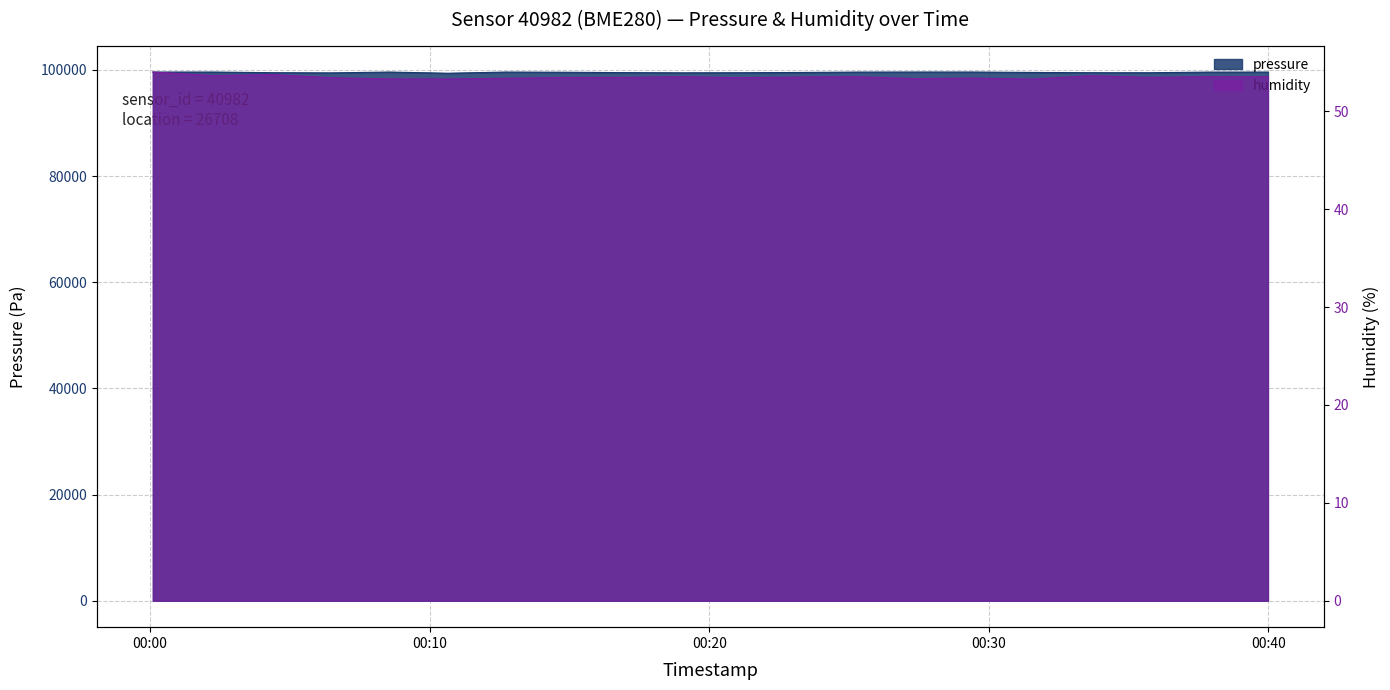

Which series has the largest total across all categories?

pressure